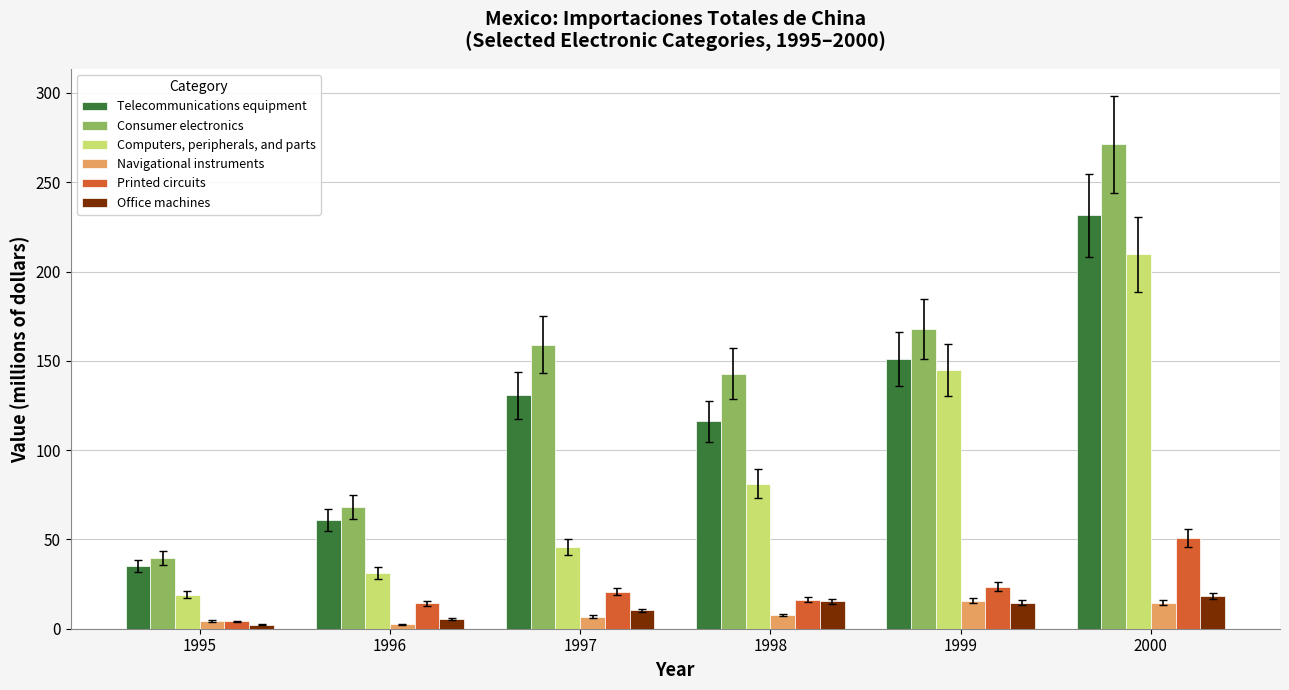

What is the value of the Computers, peripherals, and parts bar at the 3rd from the left?

45.6